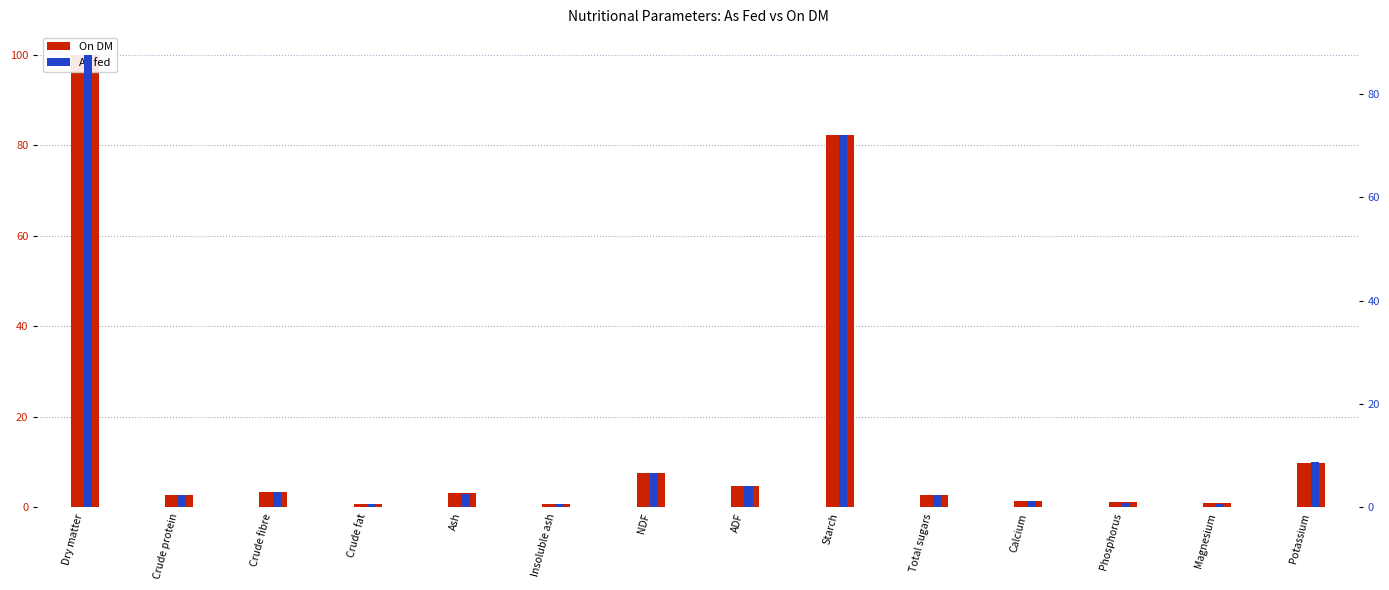

How many values in the As fed series exceed 2?

9